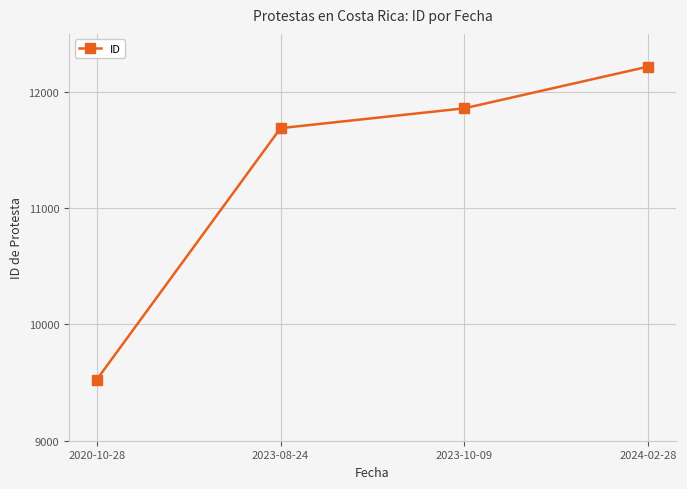

Reading right to left, extract all data points from this chart.

12219	11860	11689	9524